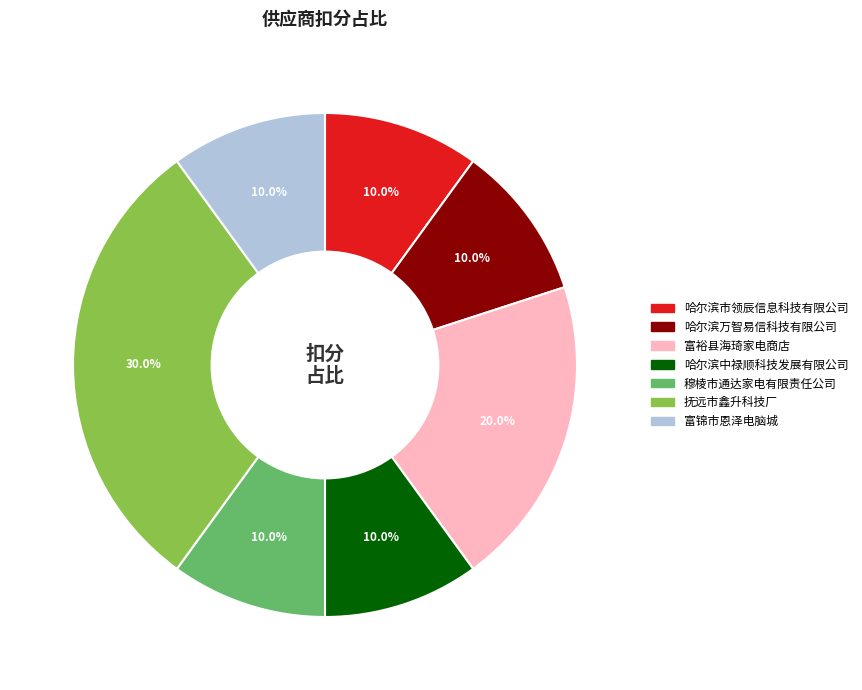

Is there a majority slice in this chart?

No